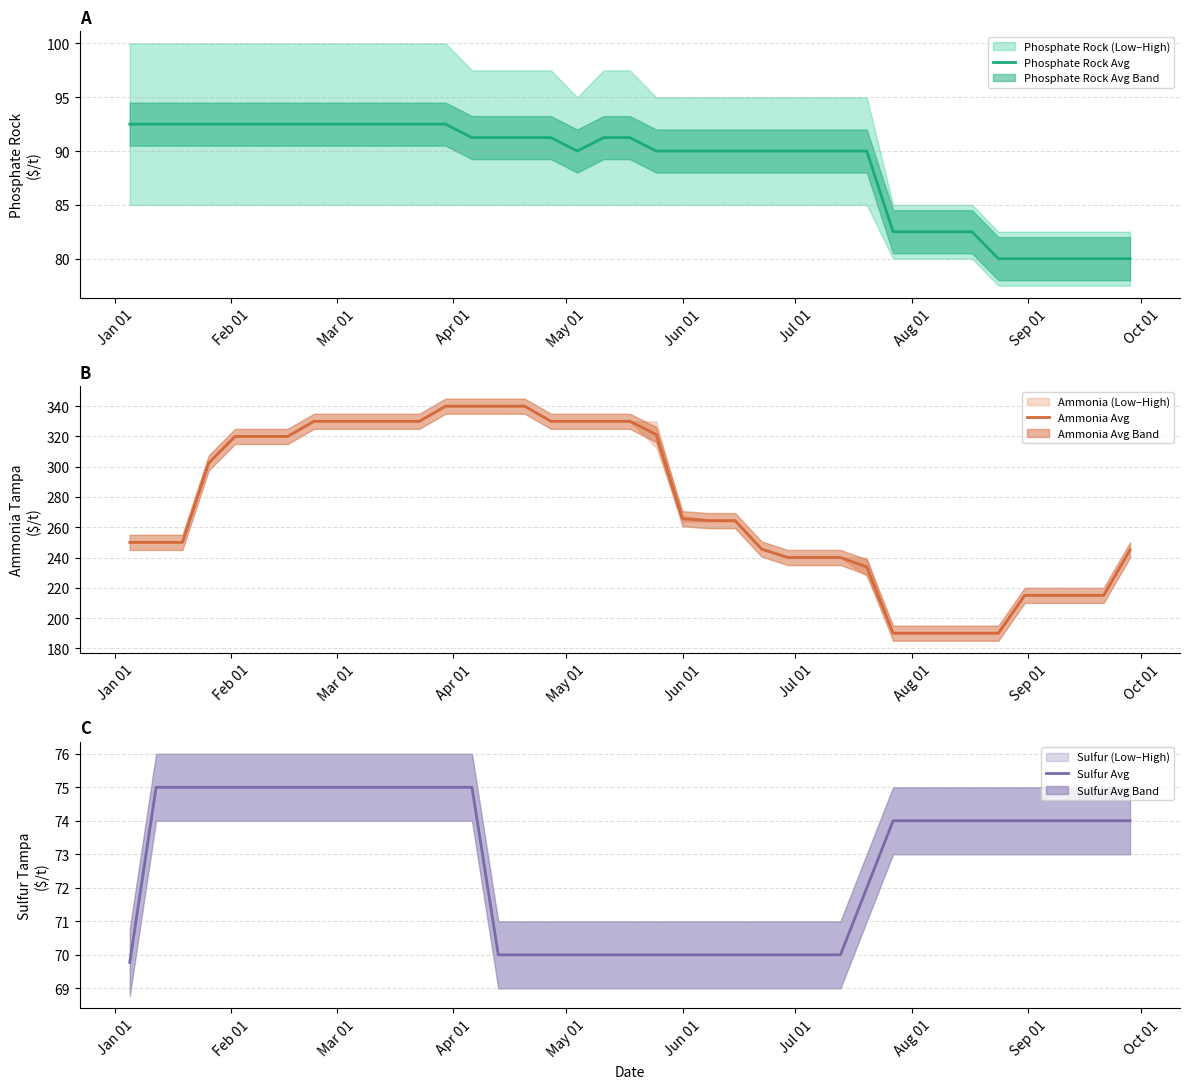

What is the sum of all Phosphate Rock Avg values?

3460.0